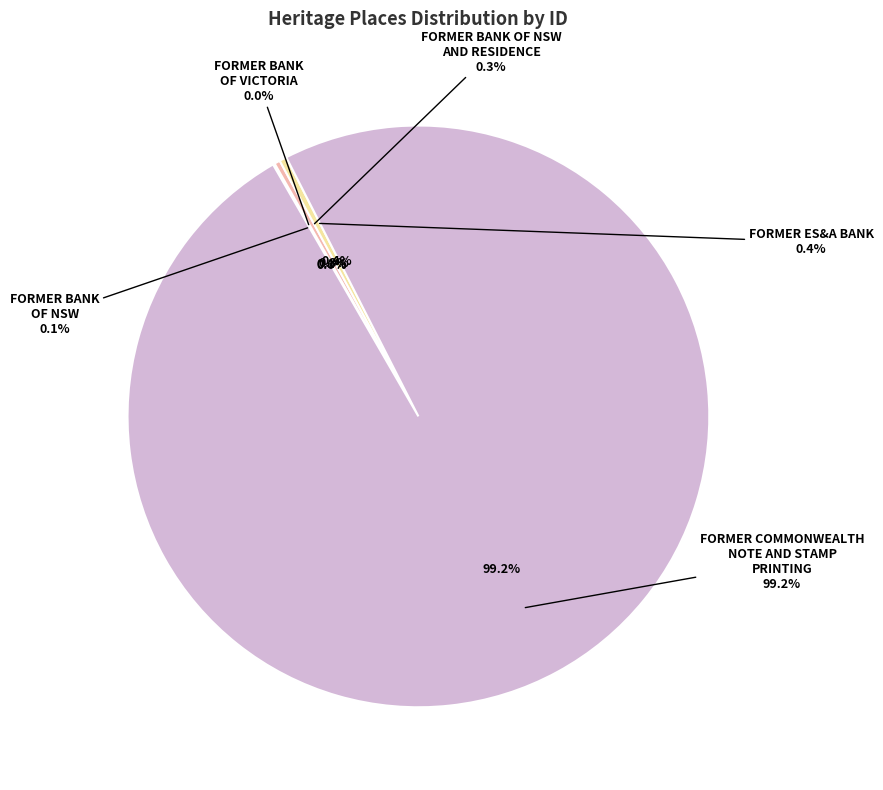

How many slices are in this pie chart?

5